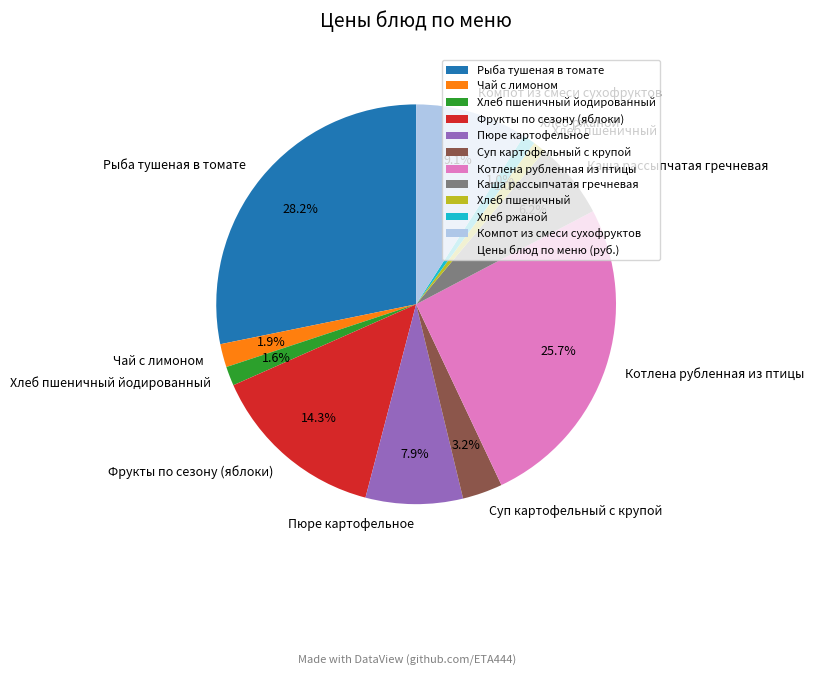

Count the number of slices in the pie.

11